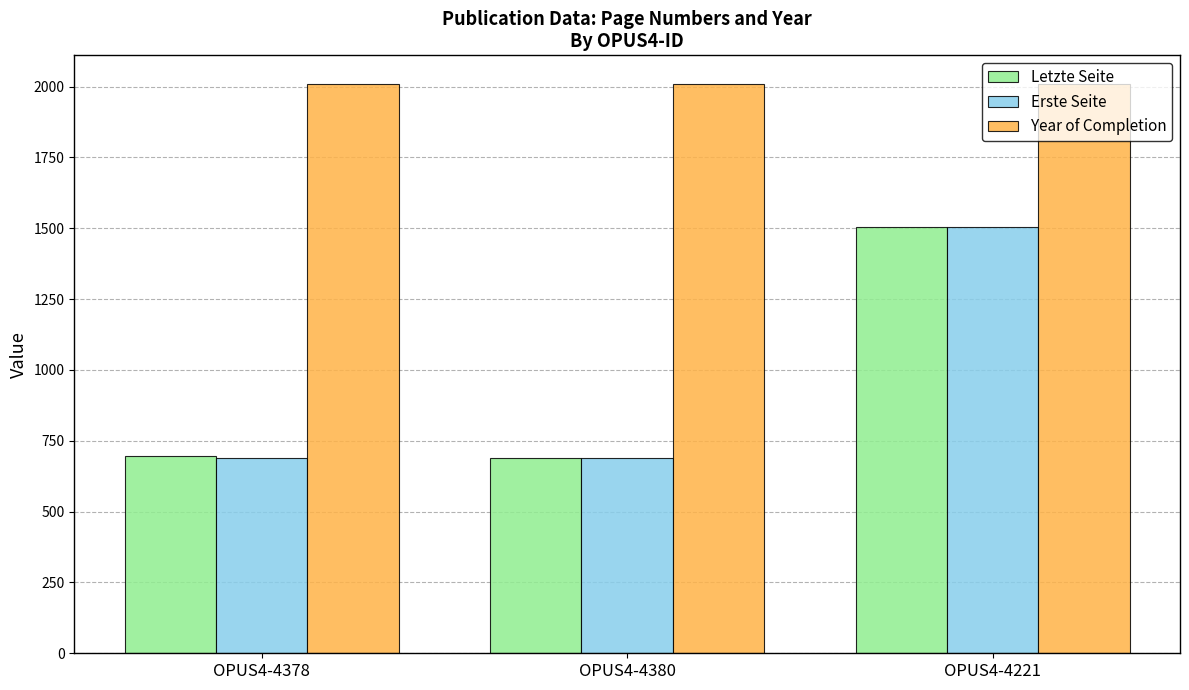

What is the value of the Erste Seite bar at the 2nd from the left?

688